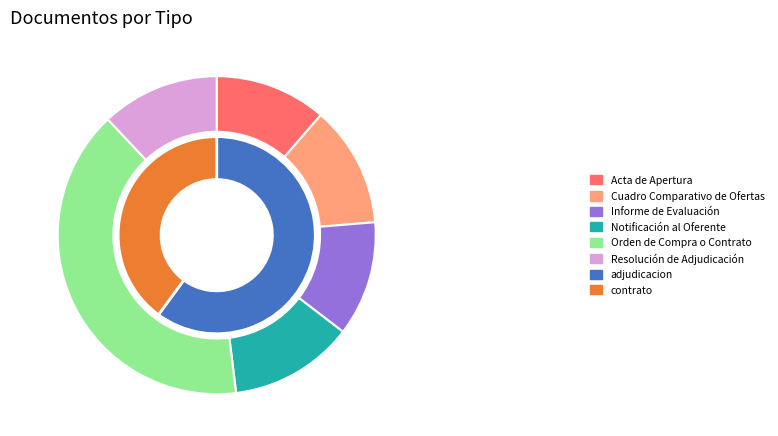

The Acta de Apertura slice represents 25% of the pie. True or false?

False